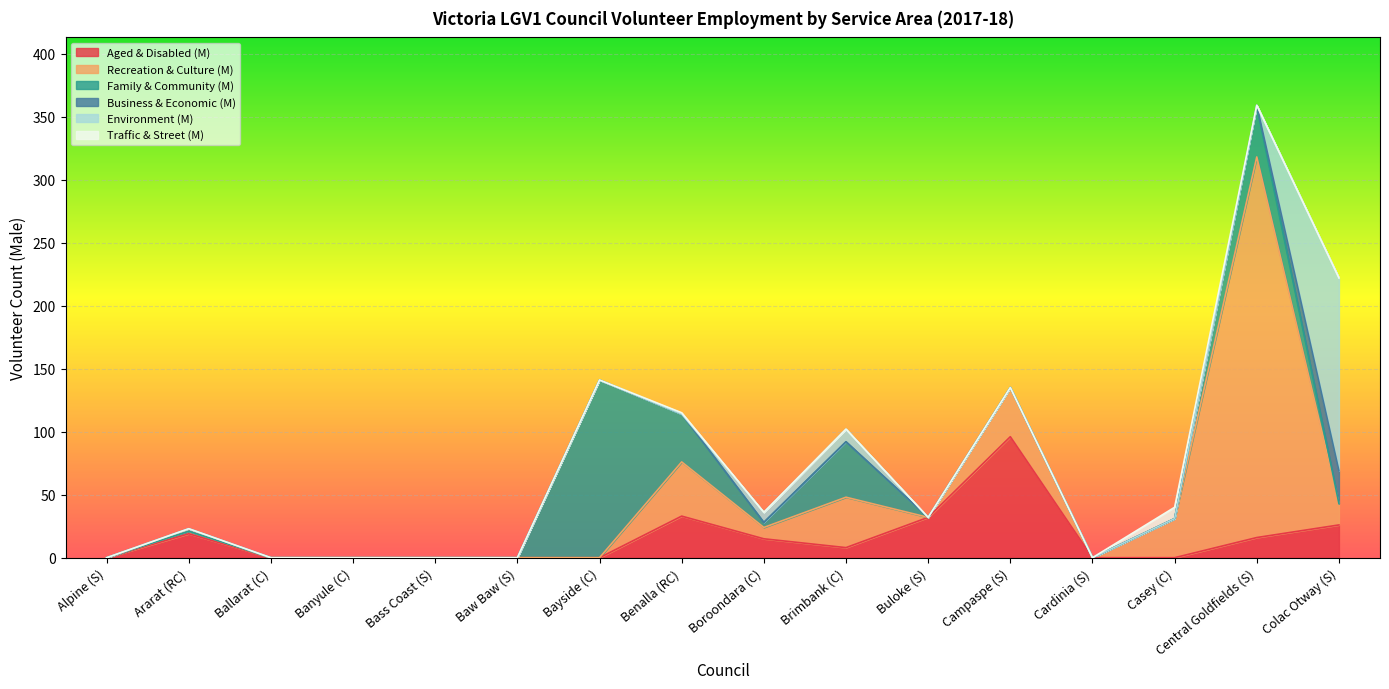

What is the value of the Business & Economic (M) point at the 2nd from the left?

2